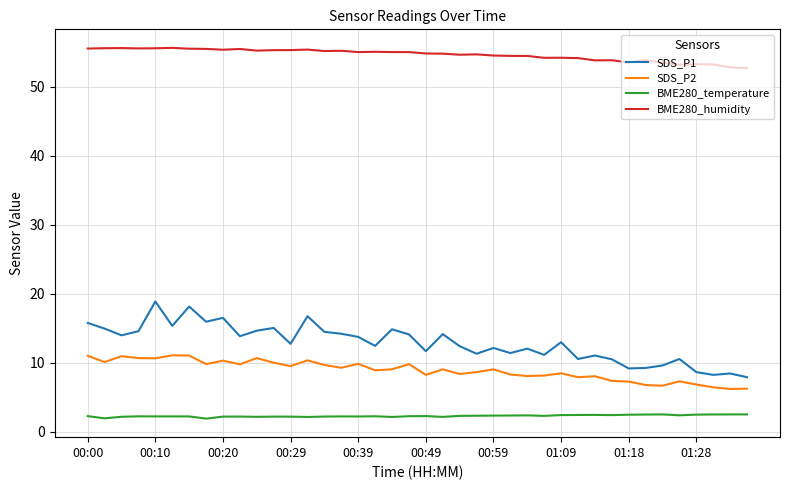

What is the maximum value for SDS_P2?

11.1